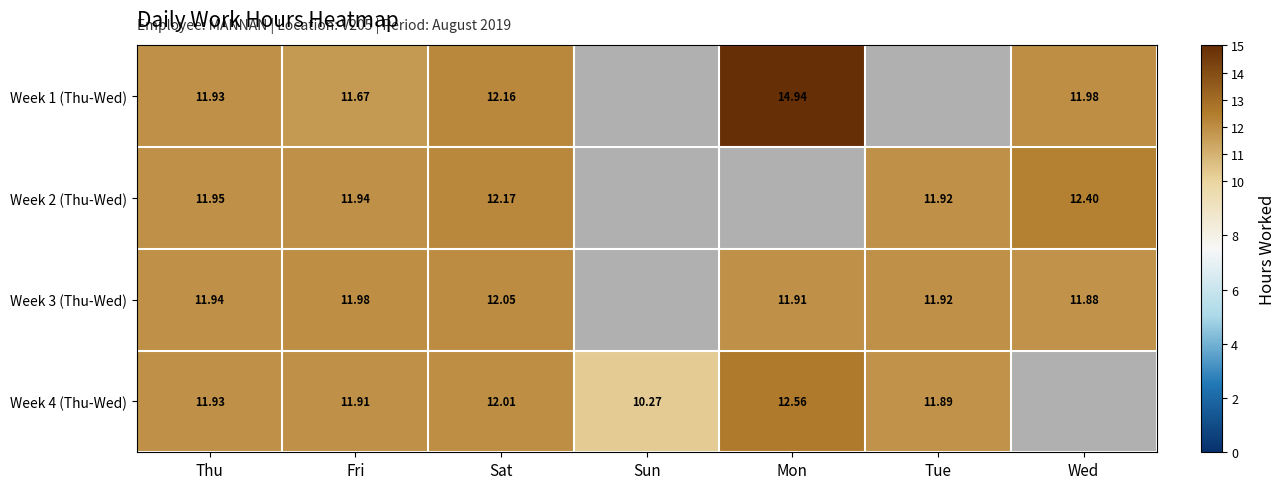

At which label is Week 4 (Thu-Wed) closest to 11?

Sun